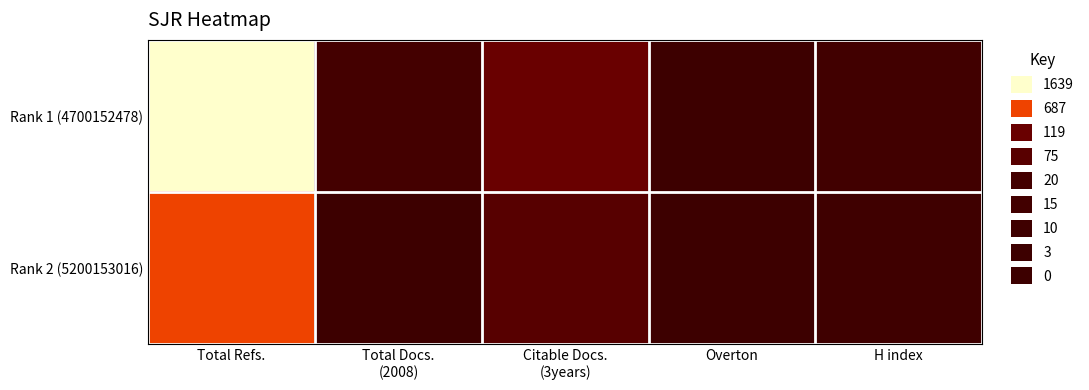

Which label corresponds to the smallest value in the chart?

Overton